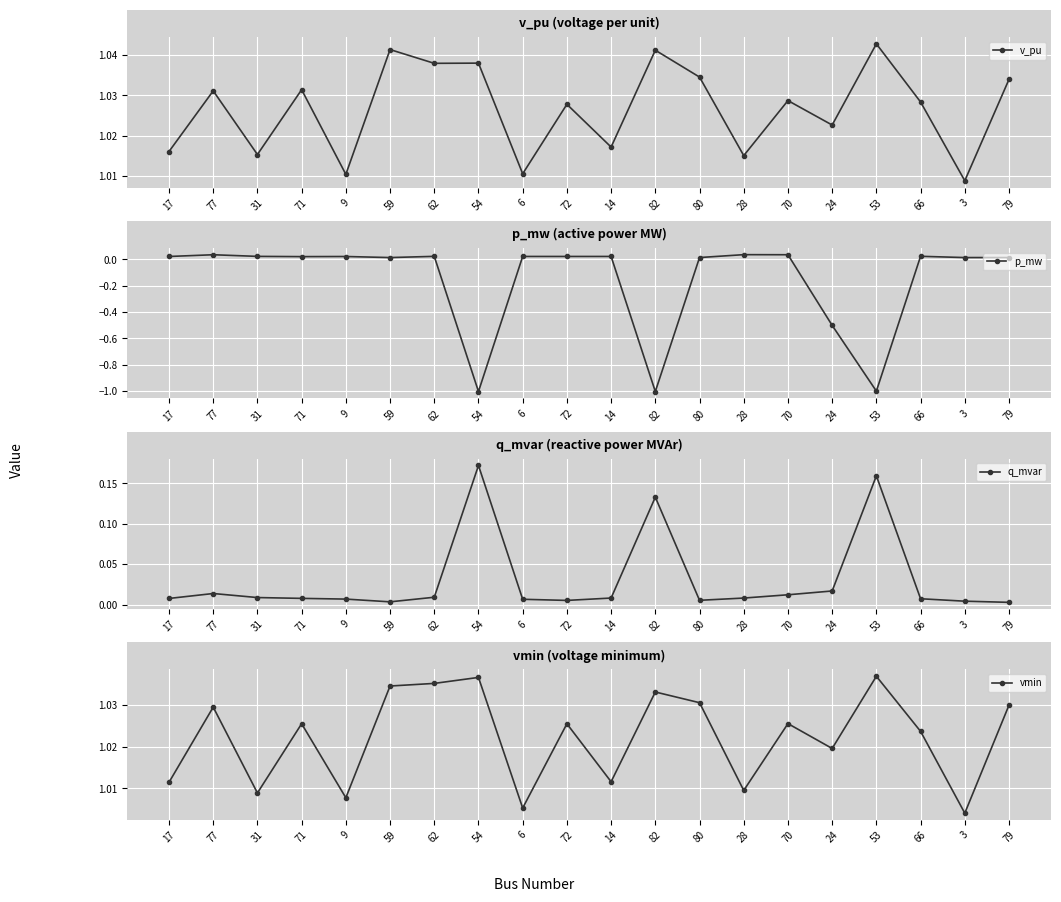

How many interior local peaks does the q_mvar series have?

4